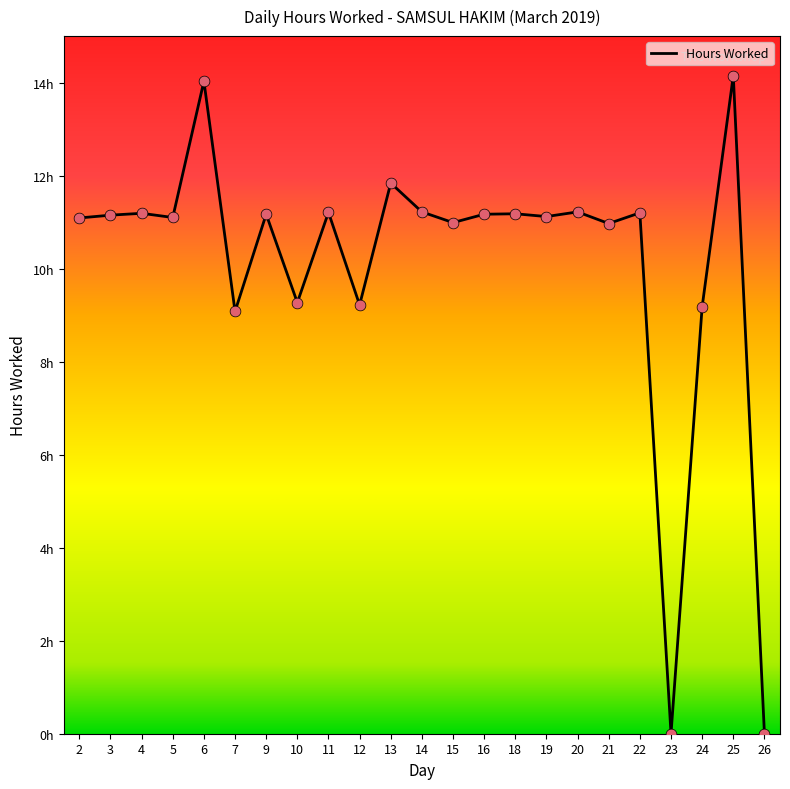

Between 22 and 11, which is larger?

11